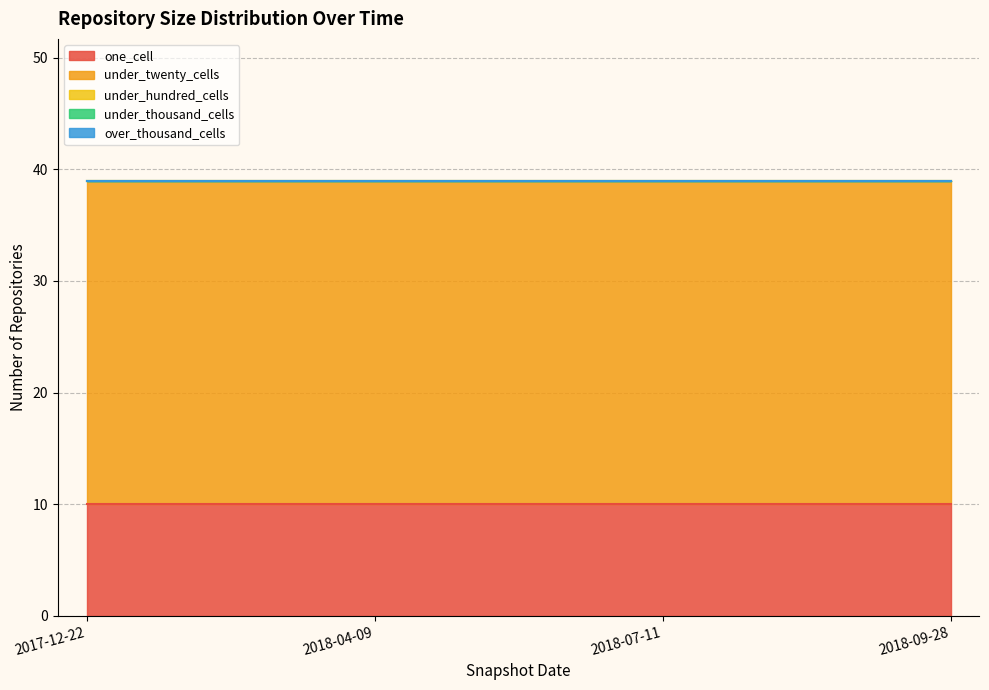

Rank the categories by under_hundred_cells value from highest to lowest.

2017-12-22, 2018-04-09, 2018-07-11, 2018-09-28